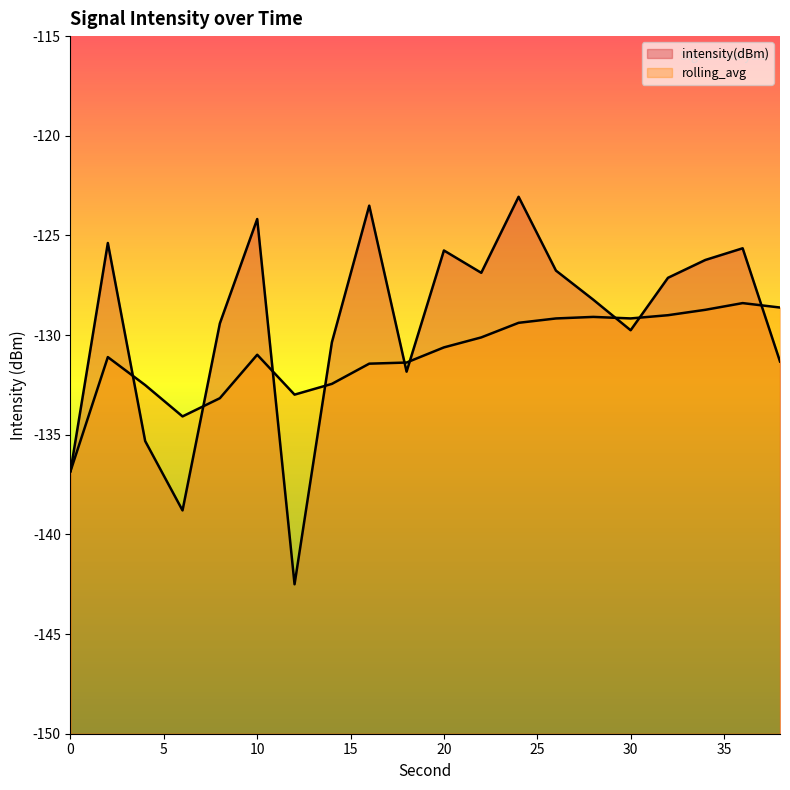

How many interior local peaks does the rolling_avg series have?

4